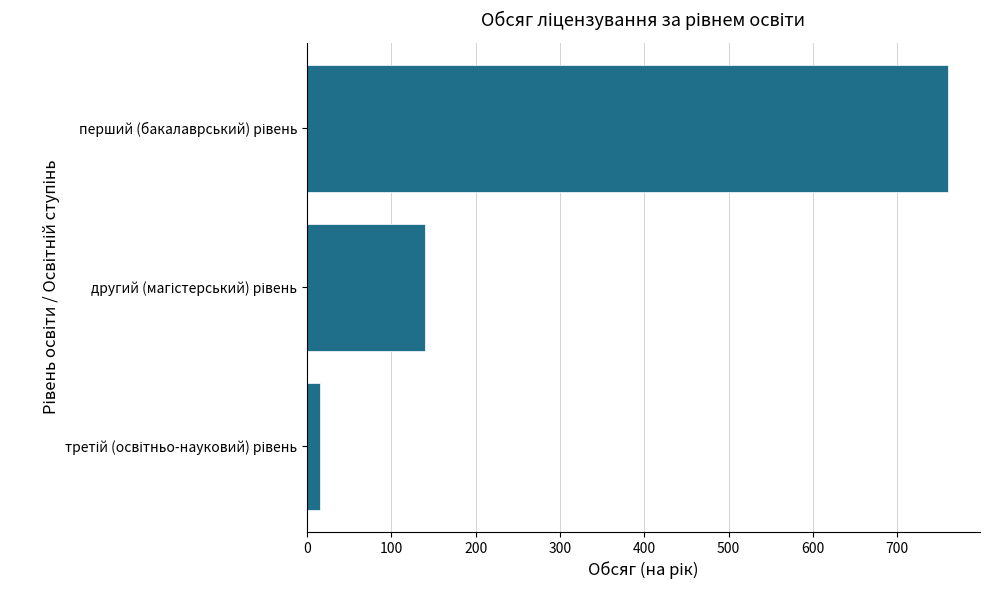

Reading top to bottom, what are all the values shown in this chart?

760	140	15